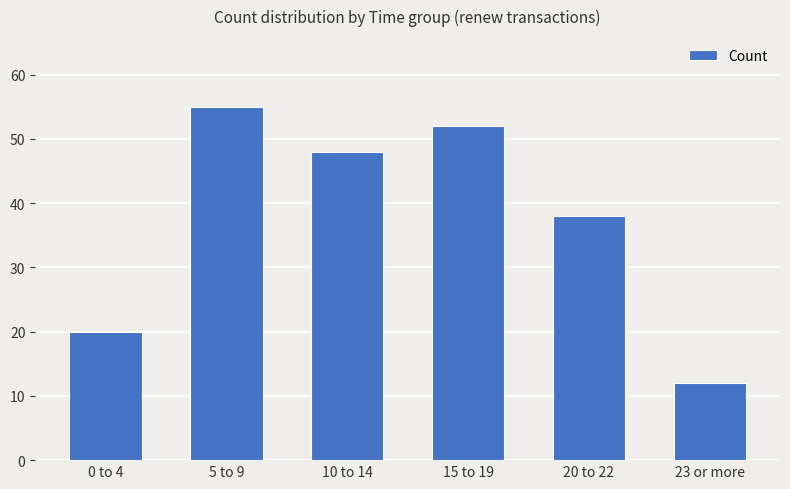

What is the minimum value shown in the chart?

12